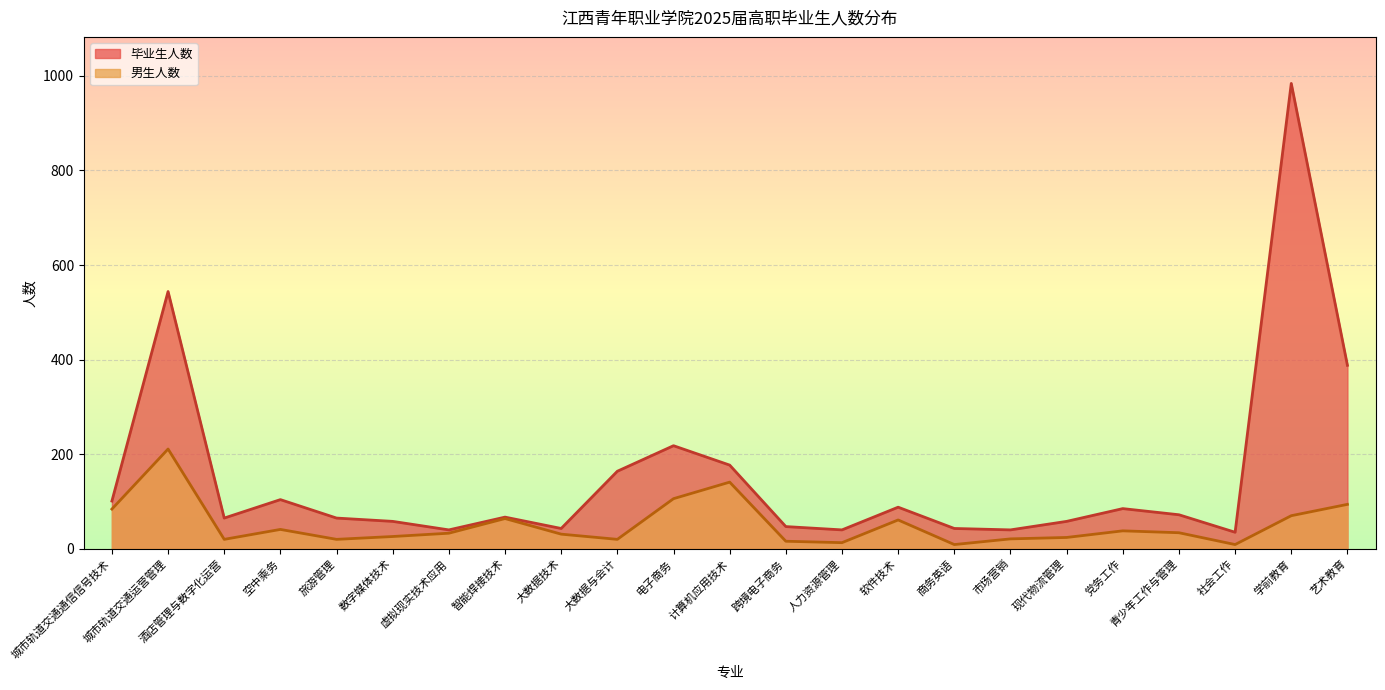

True or false: 毕业生人数 and 男生人数 cross at least once.

False